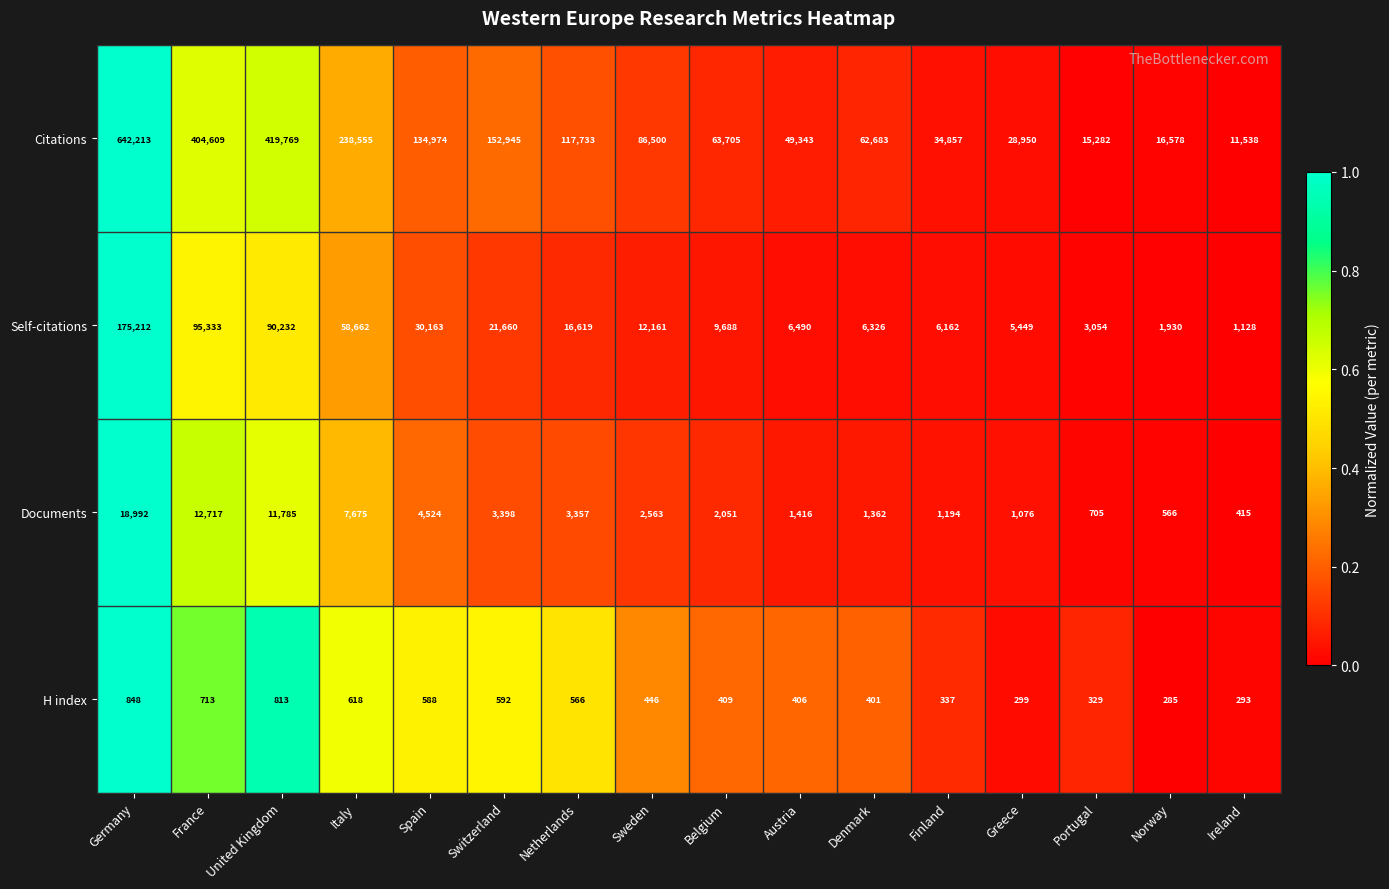

How many data points does each series have?

16